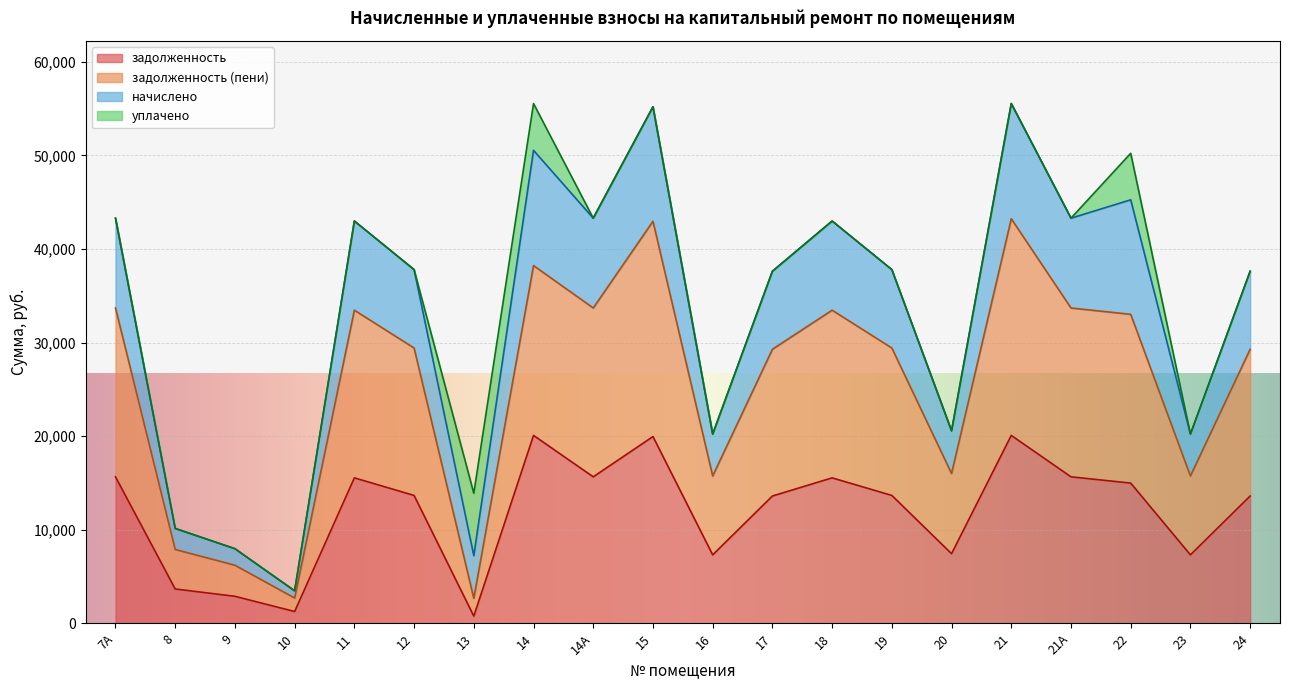

True or false: задолженность and начислено cross at least once.

False